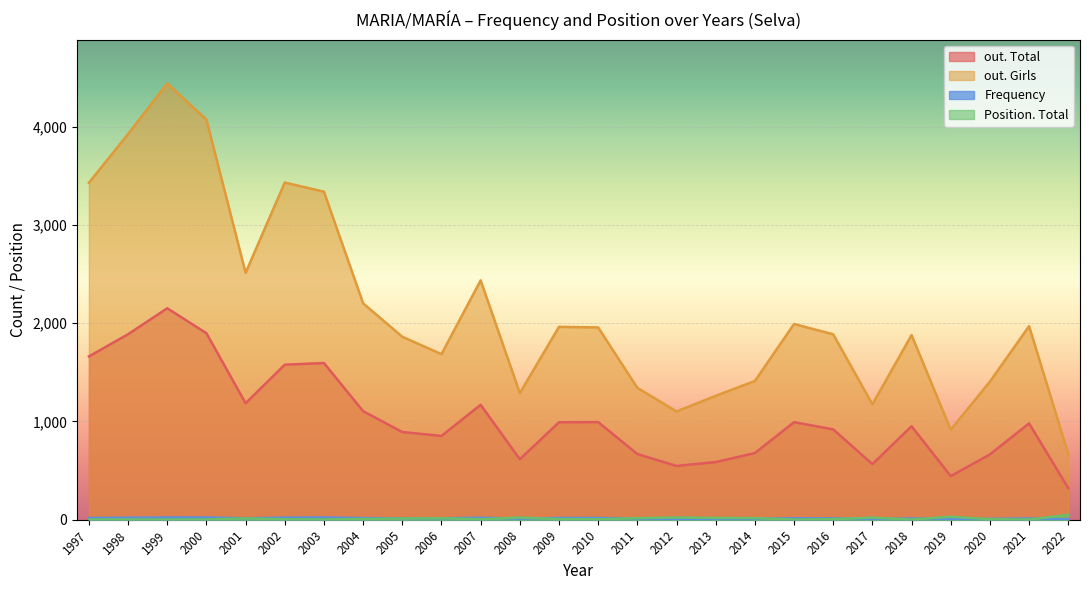

At 2011, list the series in order from largest to smallest.

out. Girls, out. Total, Position. Total, Frequency